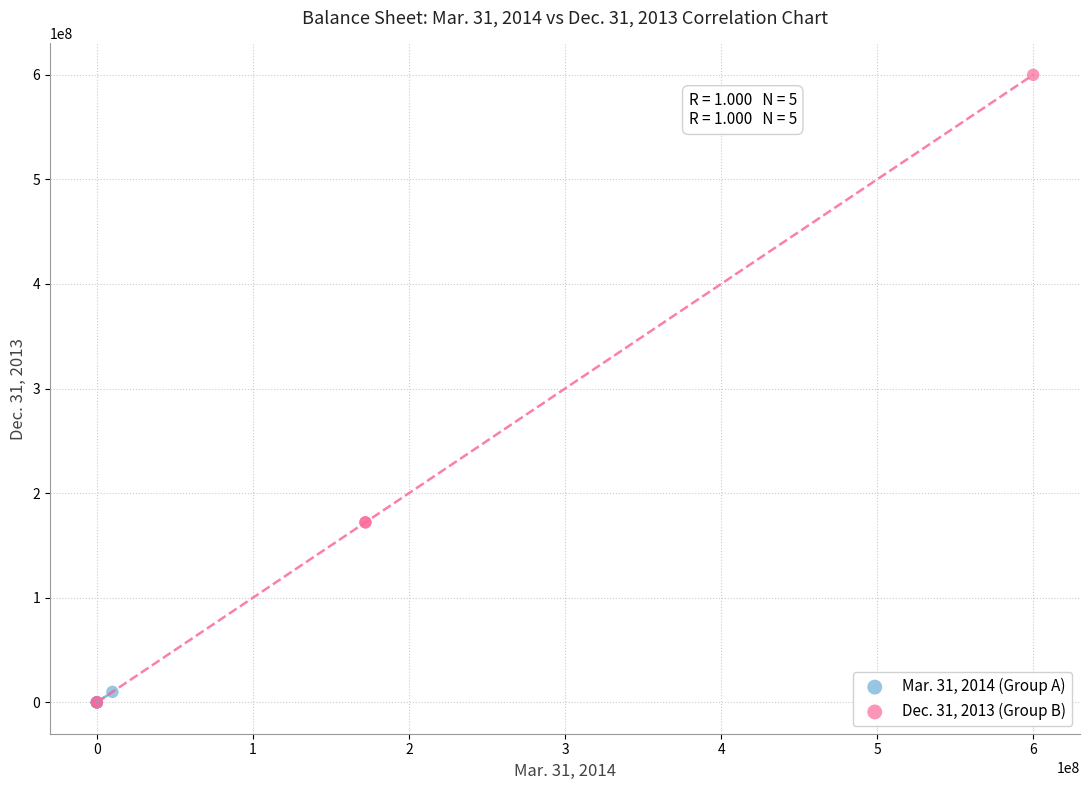

Which series contains the highest Y value?

Dec. 31, 2013 (Group B)